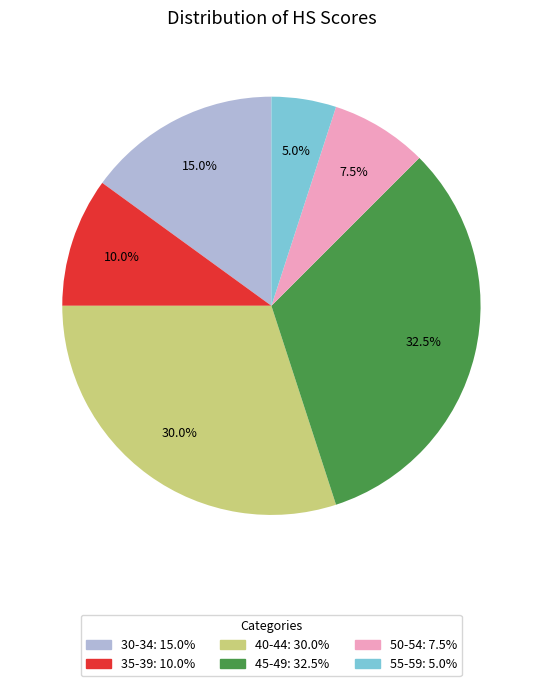

How much of the chart is everything except 30-34?

85.0%